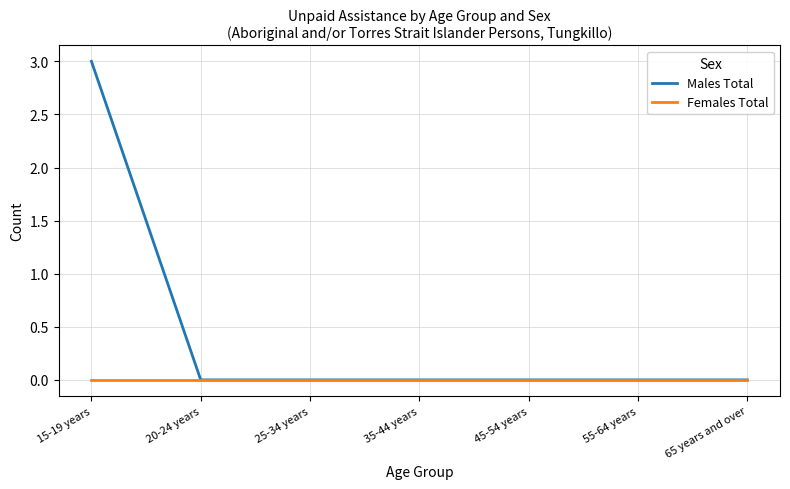

Is it true that Males Total equals 0 at 35-44 years?

True